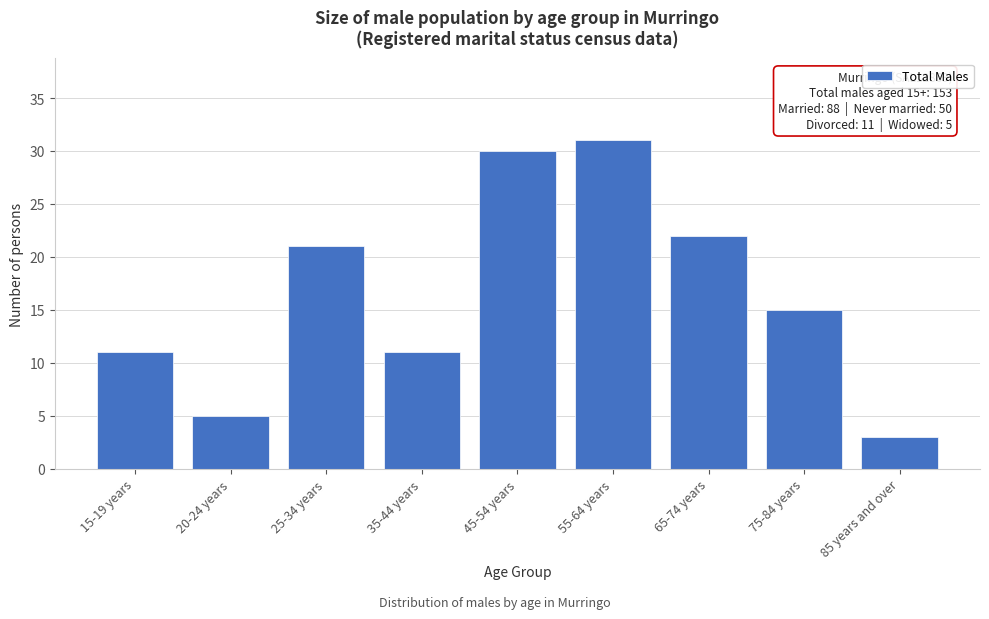

Reading left to right, transcribe all the data shown in this chart.

11	5	21	11	30	31	22	15	3